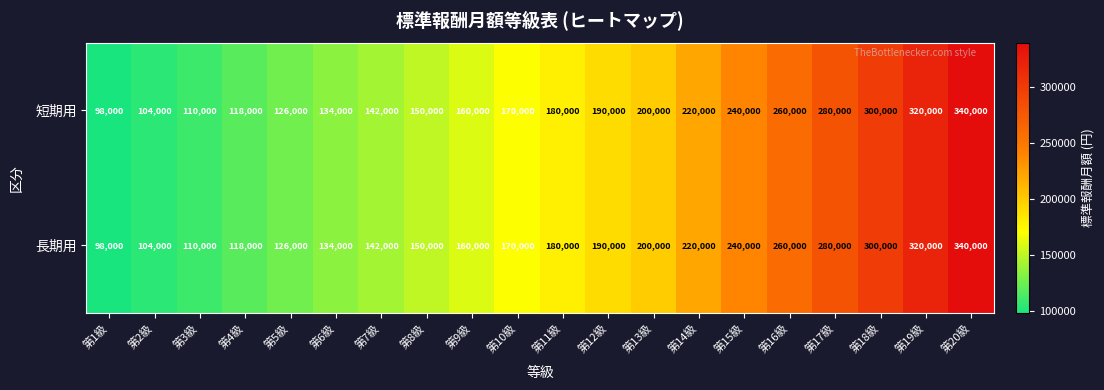

What is the sum of all 短期用 values?

3842000